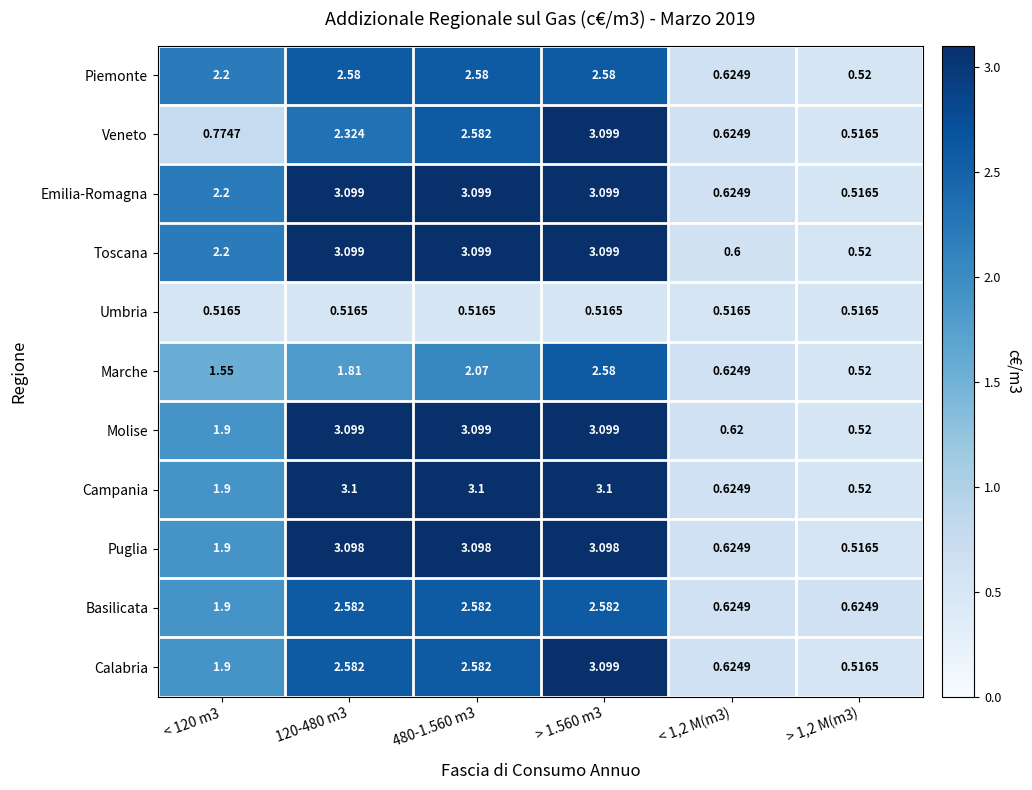

What is the difference between the highest and lowest values at < 1,2 M(m3)?

0.1